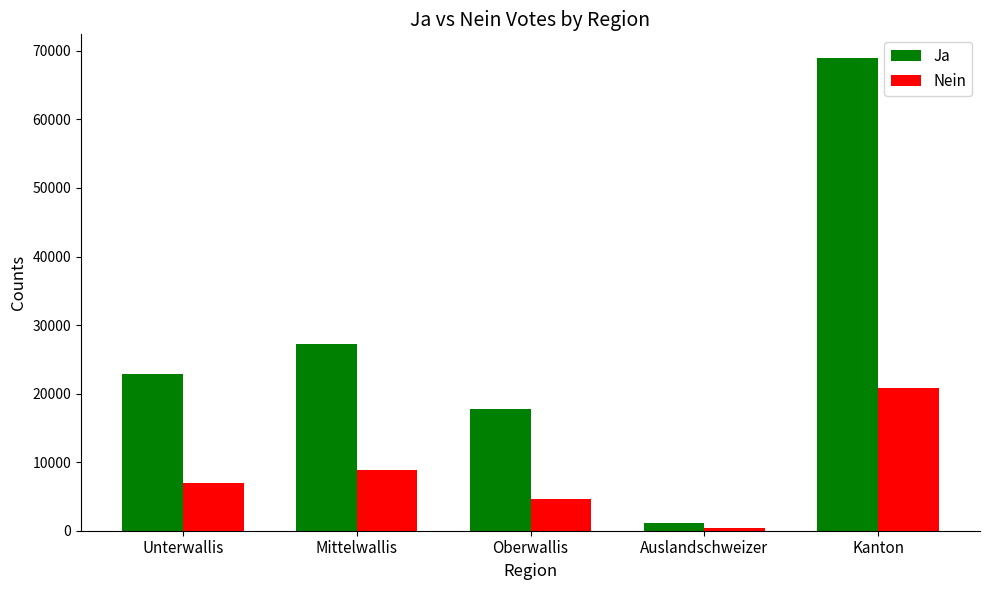

Reading right to left, what are all the values shown in this chart?

Ja: Kanton=68964	Auslandschweizer=1055	Oberwallis=17804	Mittelwallis=27202	Unterwallis=22903
Nein: Kanton=20879	Auslandschweizer=418	Oberwallis=4675	Mittelwallis=8844	Unterwallis=6942